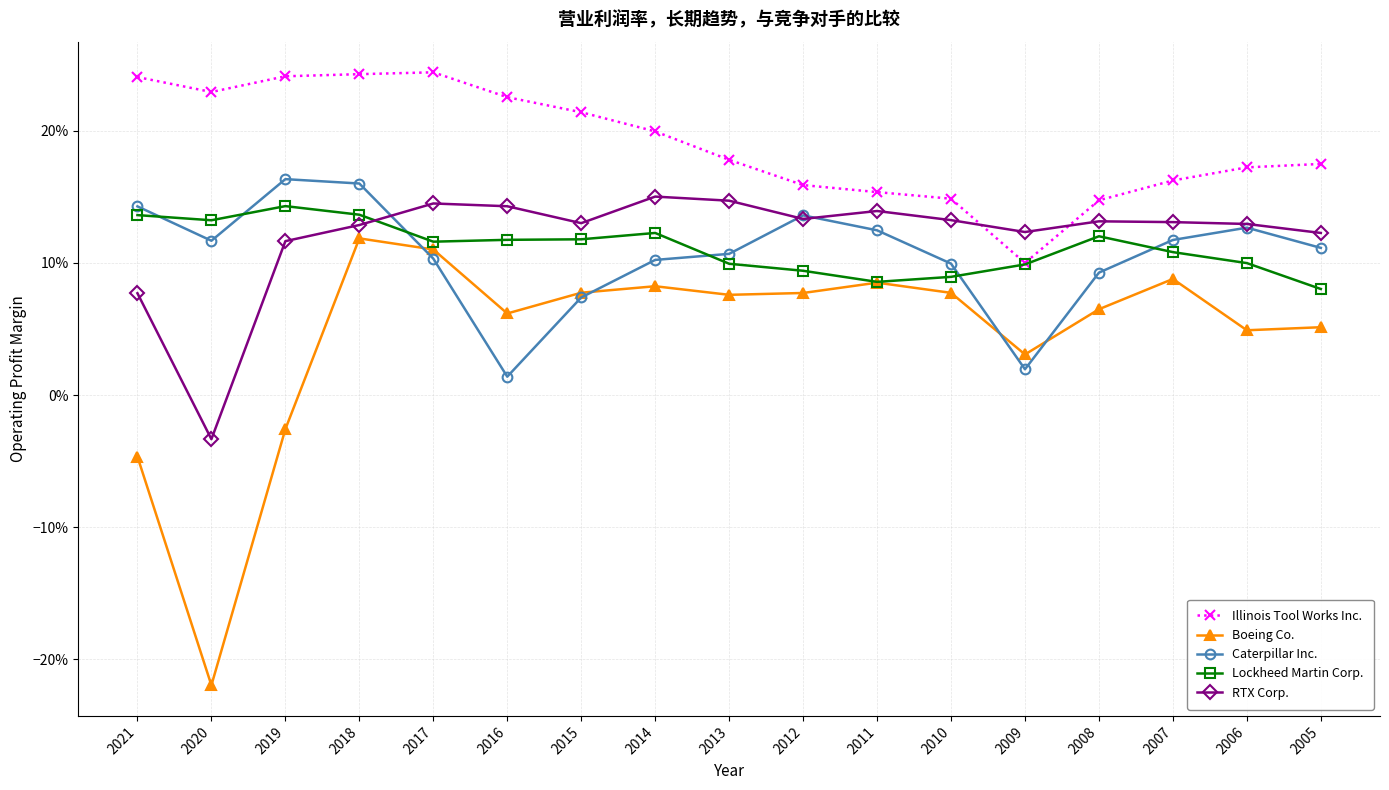

What are all the series names shown in the legend?

Illinois Tool Works Inc., Boeing Co., Caterpillar Inc., Lockheed Martin Corp., RTX Corp.